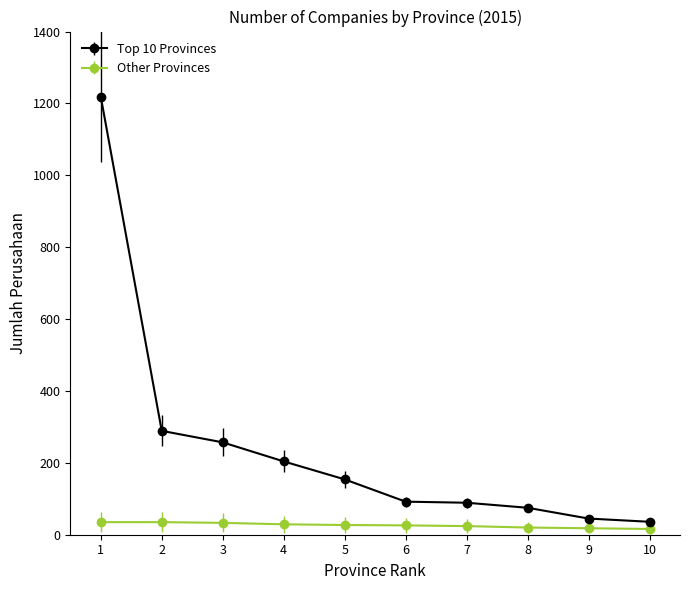

True or false: Top 10 Provinces has more than 1 interior local peaks.

False